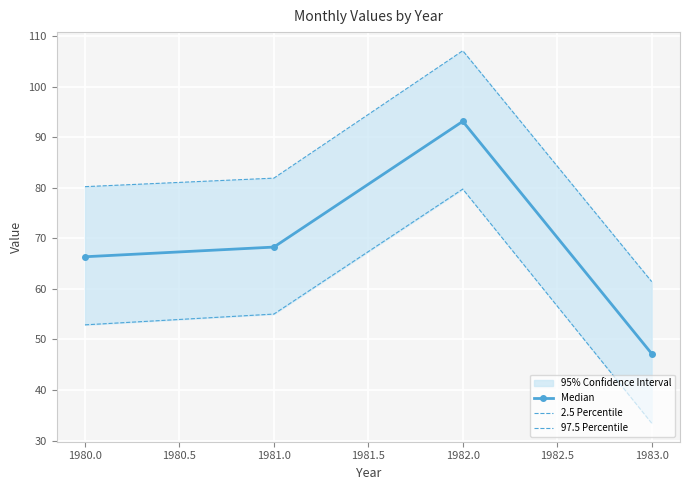

Rank the categories by Median value from lowest to highest.

1983.0, 1980.0, 1981.0, 1982.0